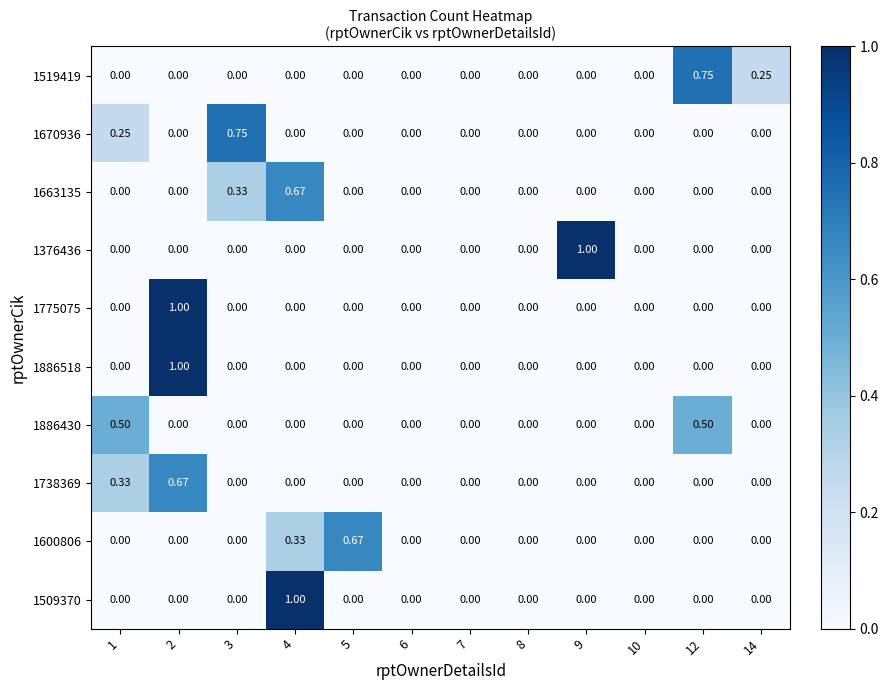

Is the value of 1663135 at 4 greater than the value of 1738369 at 10?

Yes